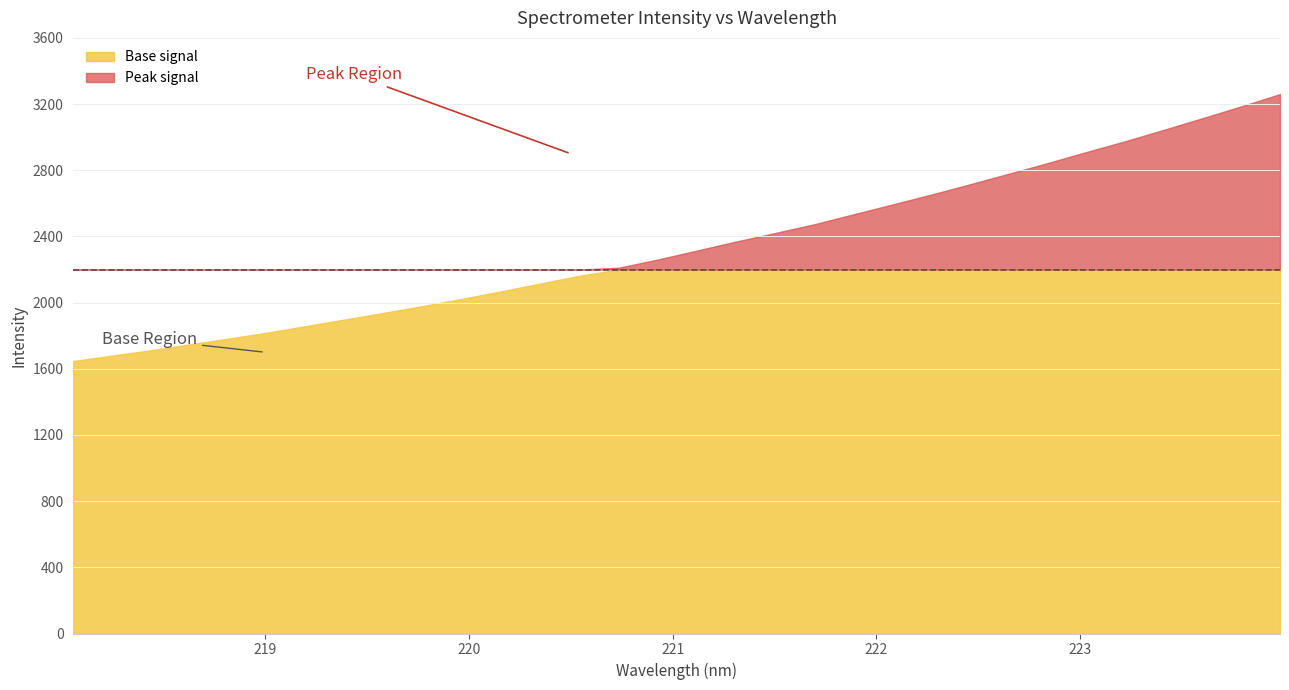

How many data points does each series have?

32